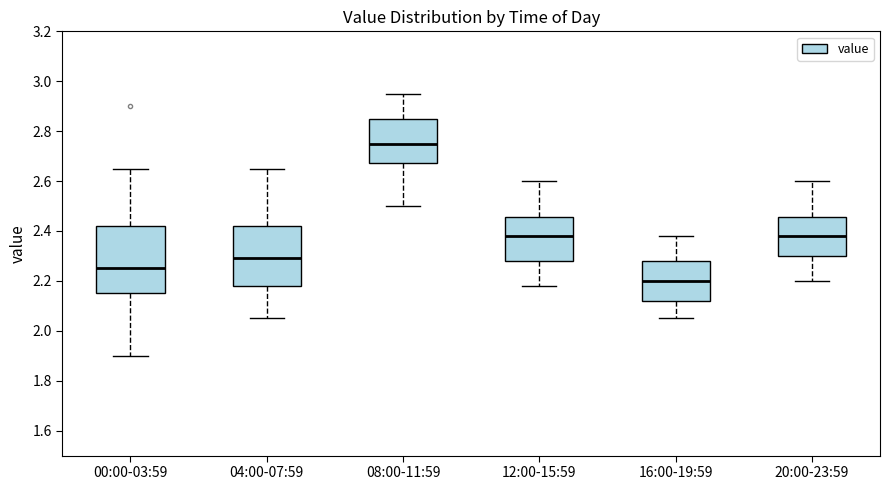

Reading left to right, read every box against the y-axis: the position of its median line, the range the box covers, and the ends of its whiskers. The values are not printed on the chart, so give them approximately, as read against the axis.

00:00-03:59: median 2.26, box 2.16 to 2.42, whiskers 1.90 to 2.66
04:00-07:59: median 2.30, box 2.18 to 2.42, whiskers 2.06 to 2.66
08:00-11:59: median 2.76, box 2.68 to 2.86, whiskers 2.50 to 2.96
12:00-15:59: median 2.38, box 2.28 to 2.46, whiskers 2.18 to 2.60
16:00-19:59: median 2.20, box 2.12 to 2.28, whiskers 2.06 to 2.38
20:00-23:59: median 2.38, box 2.30 to 2.46, whiskers 2.20 to 2.60